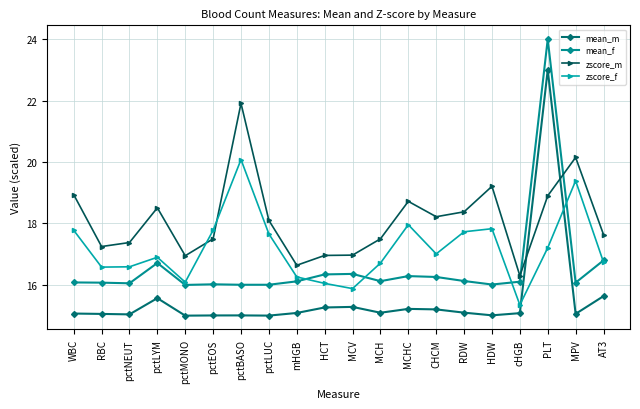

Rank the series at pctLYM from lowest to highest value.

mean_m, mean_f, zscore_f, zscore_m